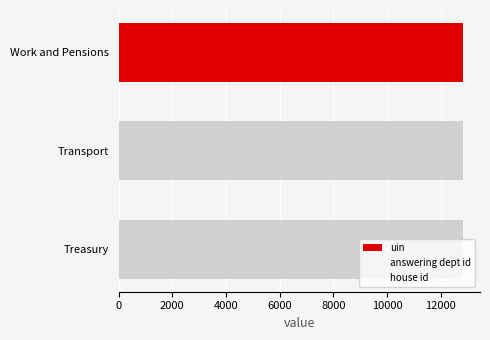

How many series are shown in this chart?

3